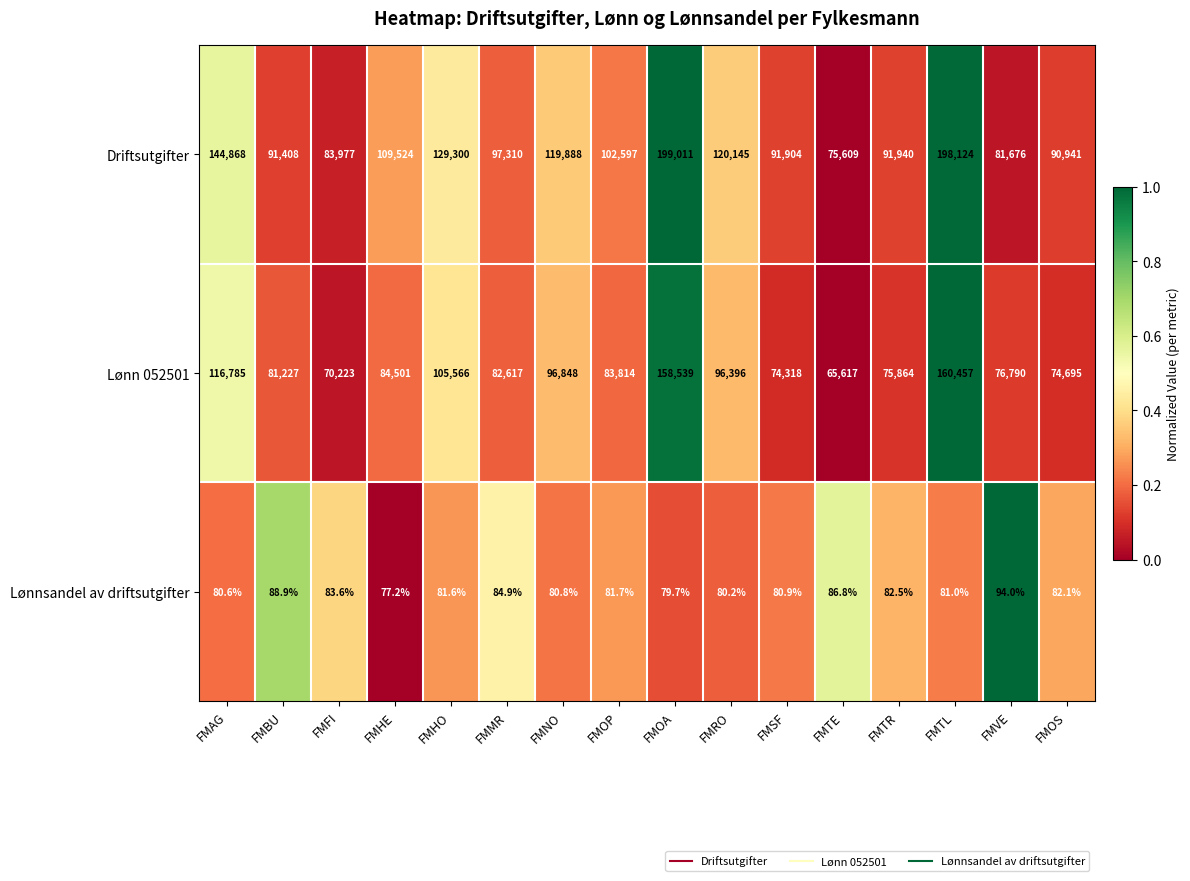

At FMOA, list the series in order from smallest to largest.

Lønnsandel av driftsutgifter, Lønn 052501, Driftsutgifter